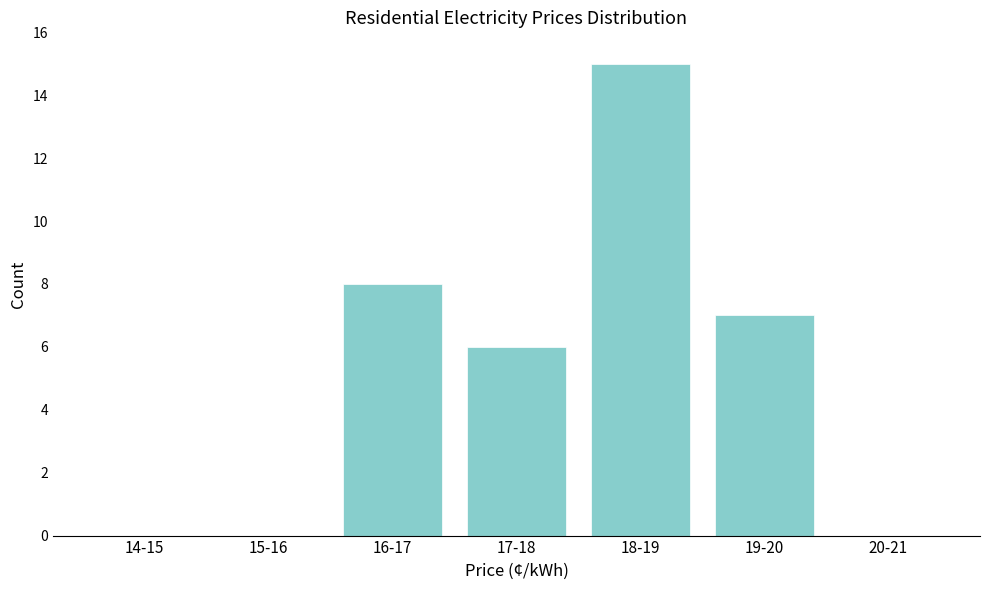

Reading left to right, what are all the values shown in this chart?

14-15=0	15-16=0	16-17=8	17-18=6	18-19=15	19-20=7	20-21=0